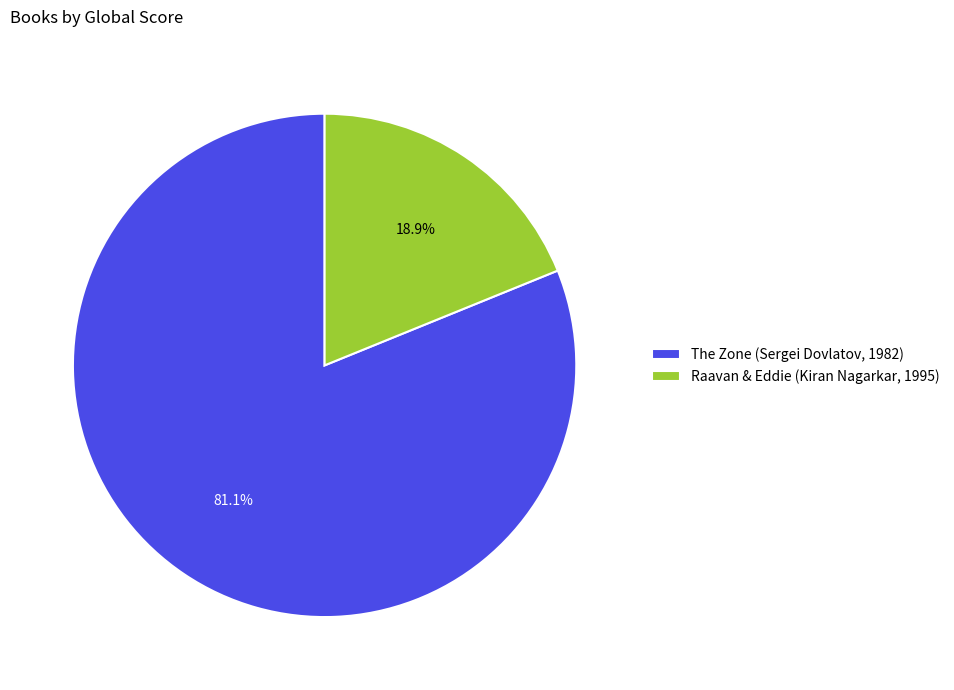

Is it true that The Zone (Sergei Dovlatov, 1982) is 67% of the pie?

False